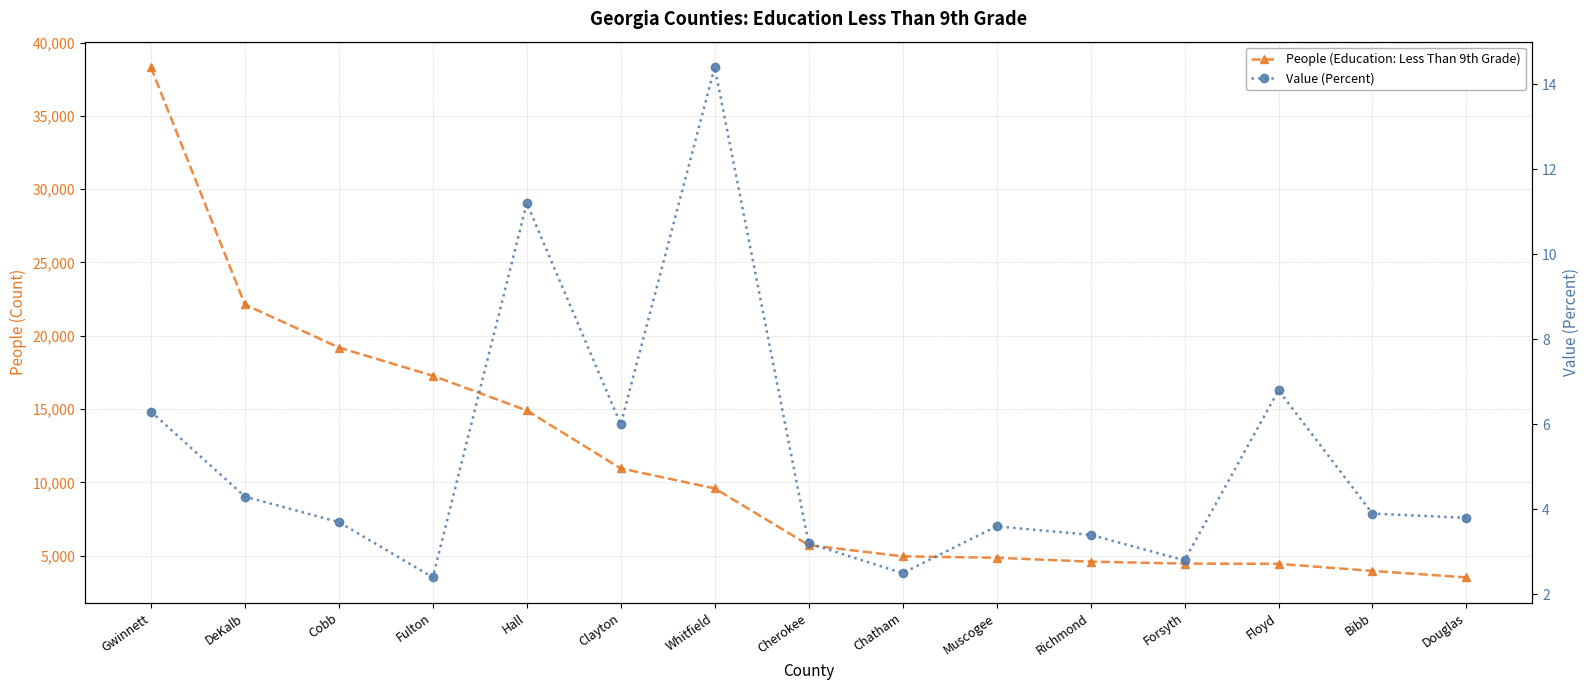

What is the label of the 14th point from the left?

Bibb